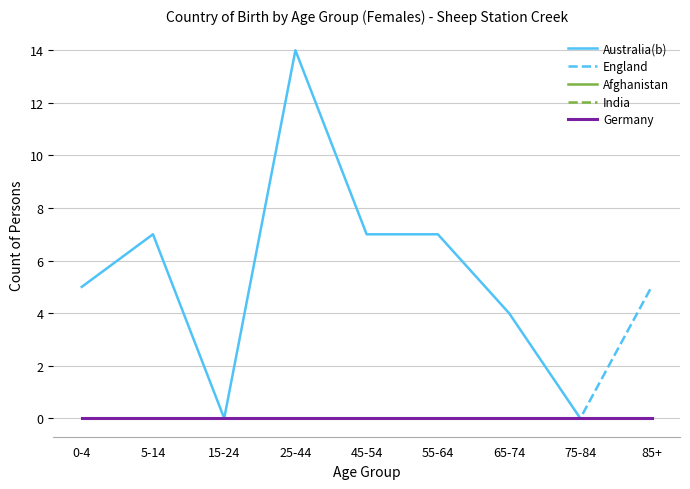

How many lines are shown in the chart?

5